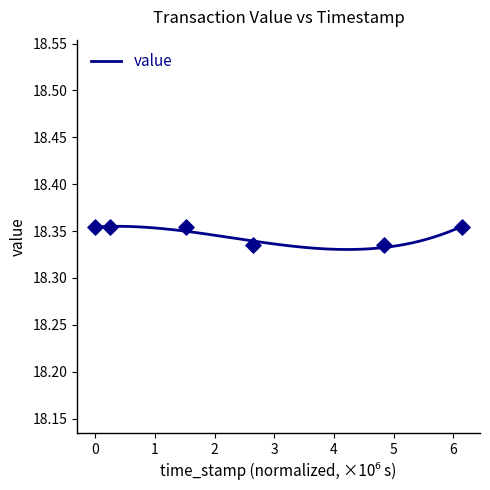

What is the range of X values (max minus min)?

6.1